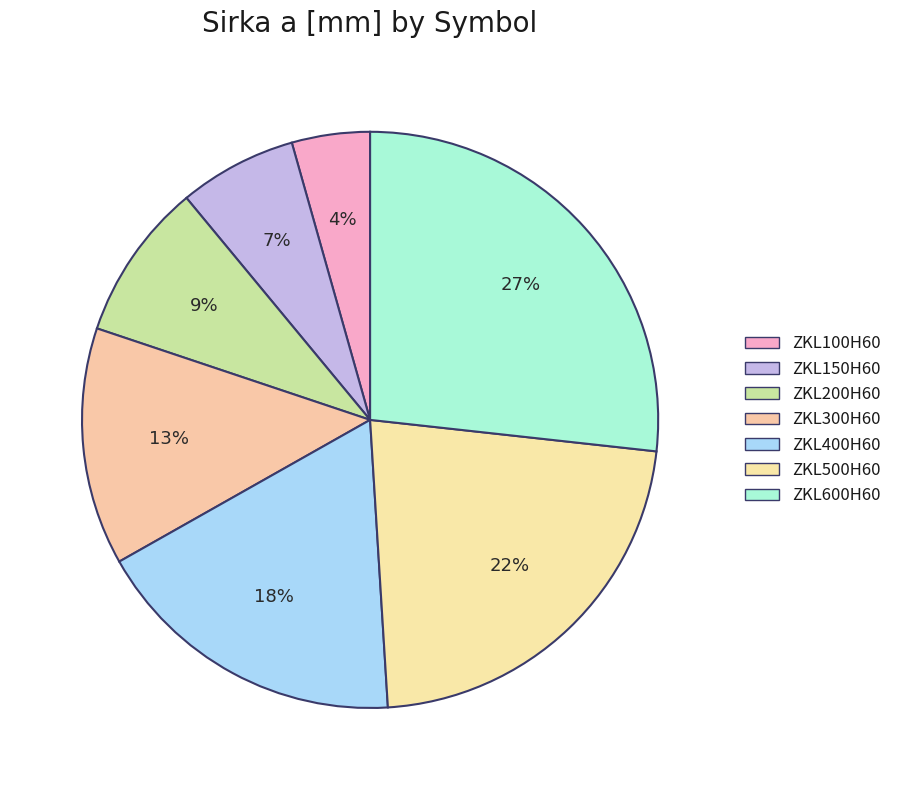

To the nearest percent, what is the average slice percentage?

14%